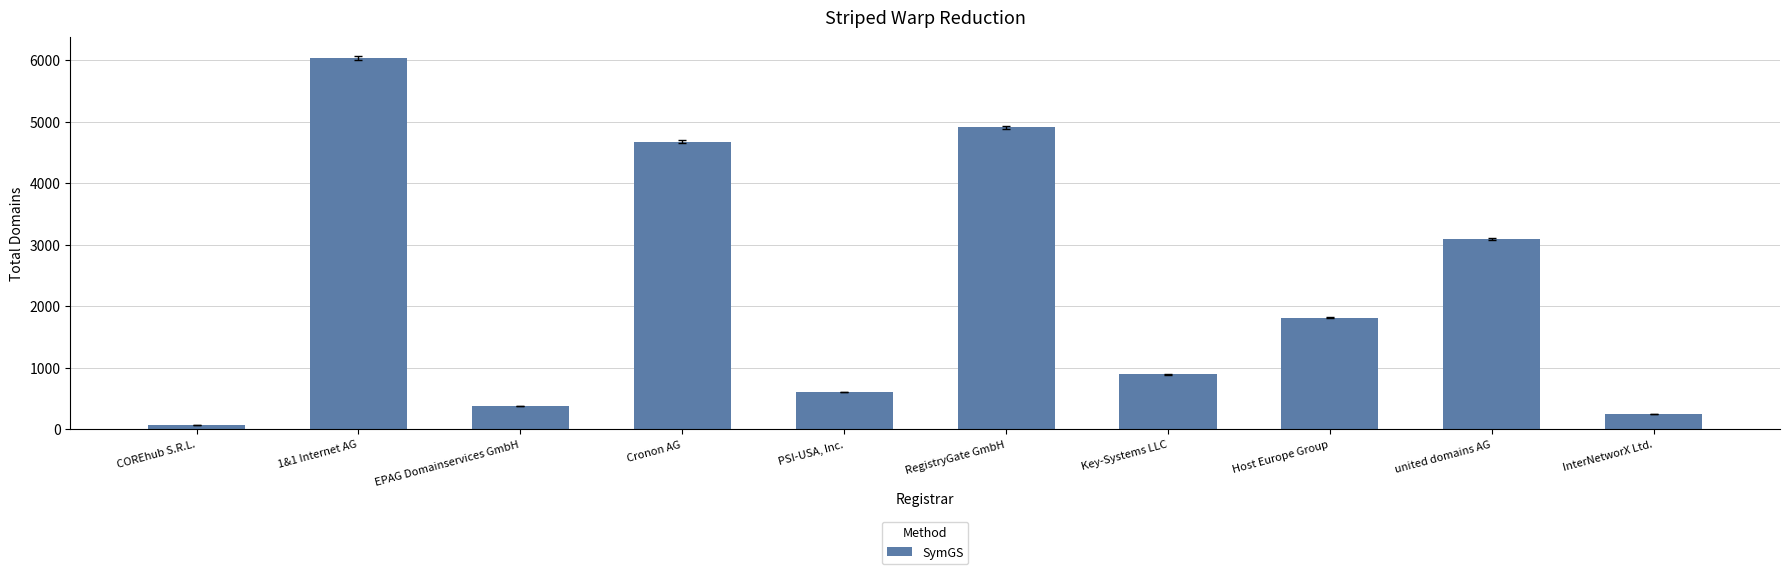

The value at Key-Systems LLC is 272. True or false?

False